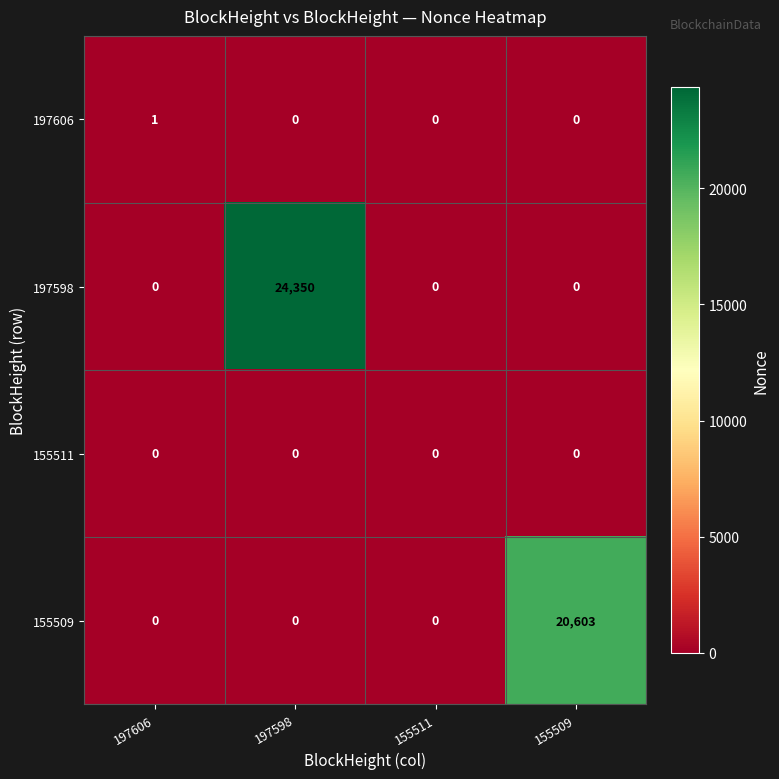

What is the total value across all series at 155509?

20603